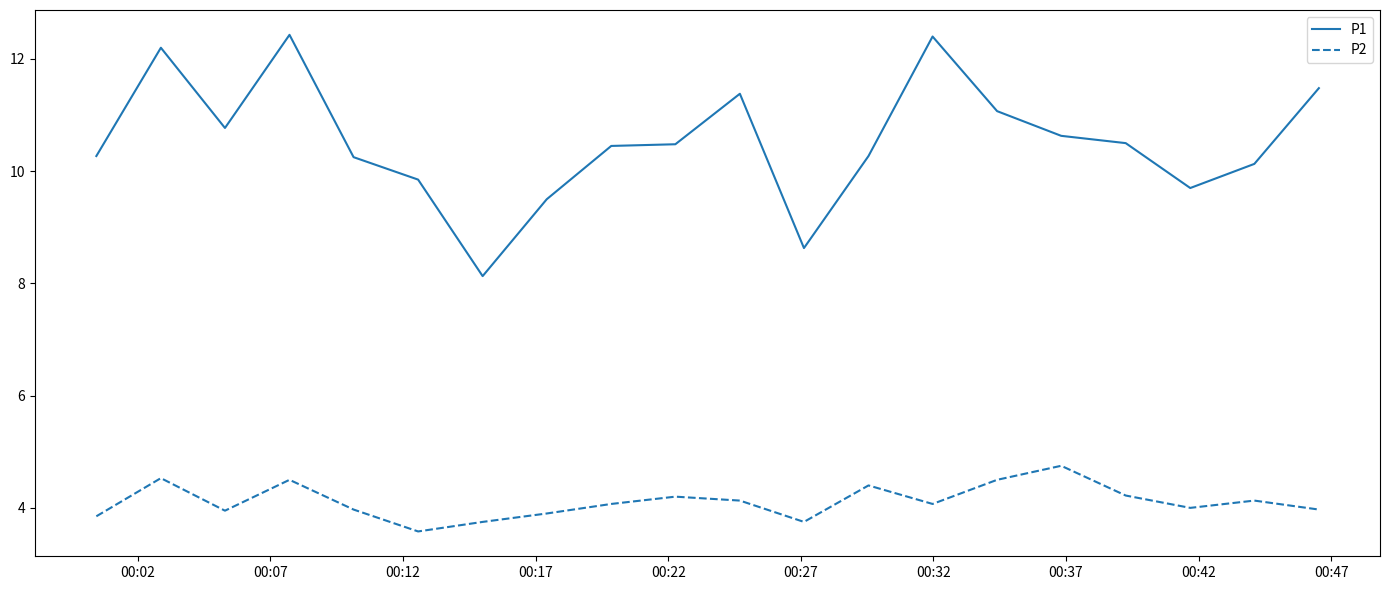

Rank the series by their average value, from lowest to highest.

P2, P1